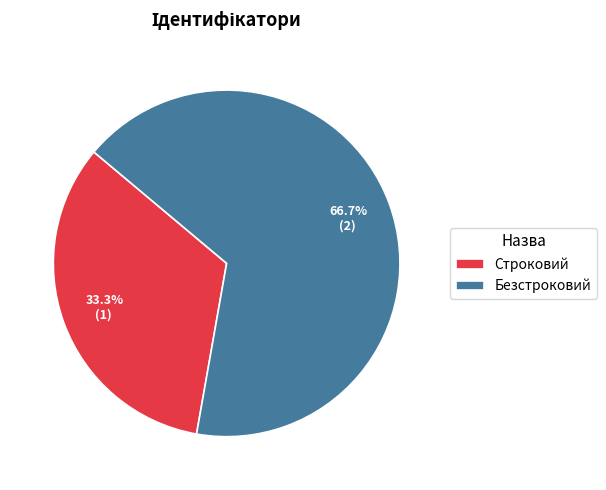

What is the smallest slice in the pie chart?

Строковий